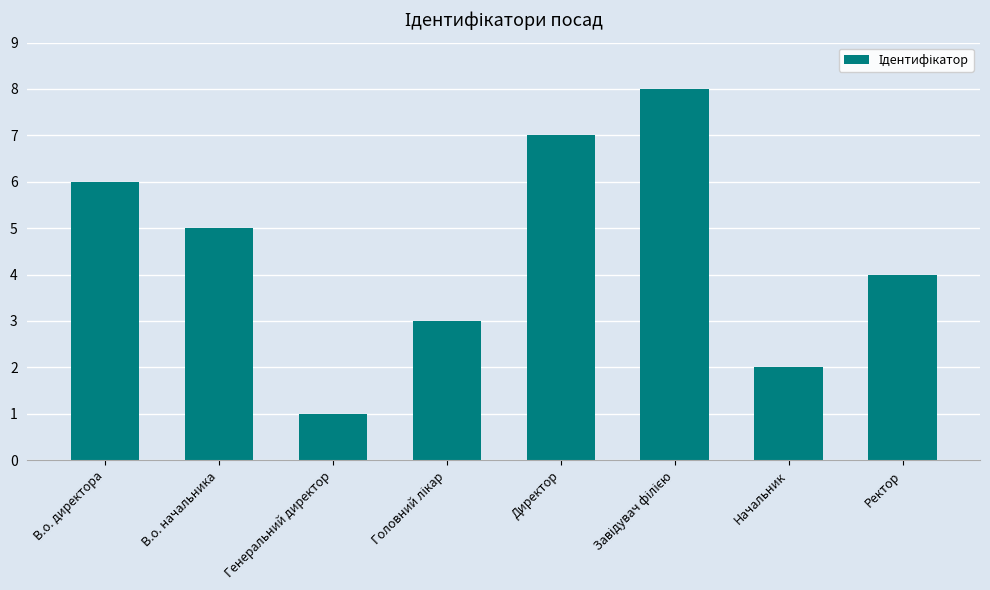

Which label corresponds to the smallest value in the chart?

Генеральний директор